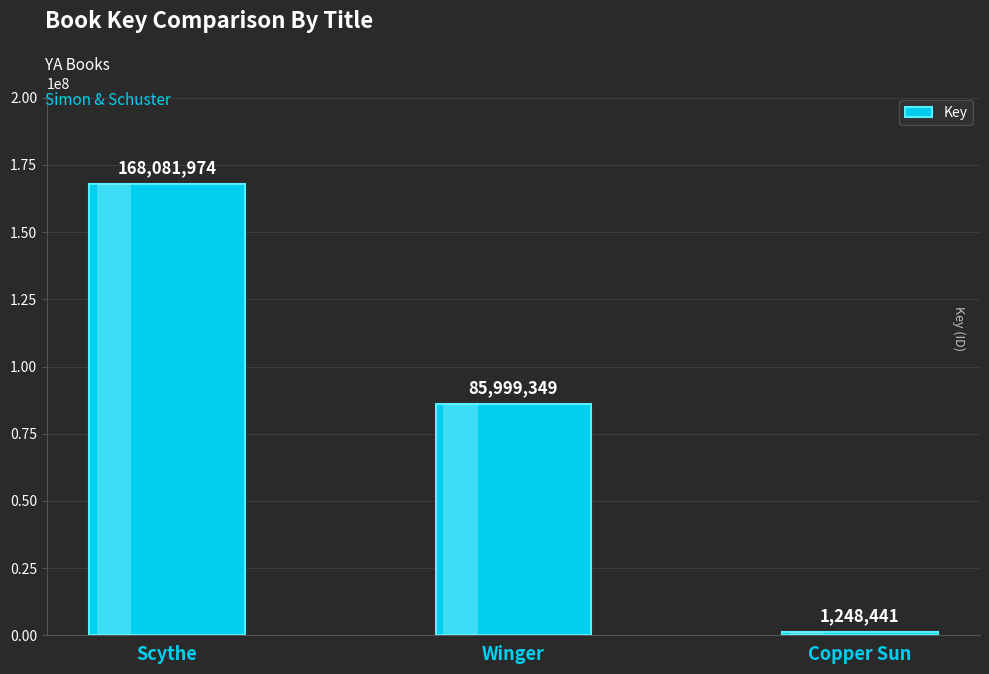

Where does the data first go above 85999349?

Scythe